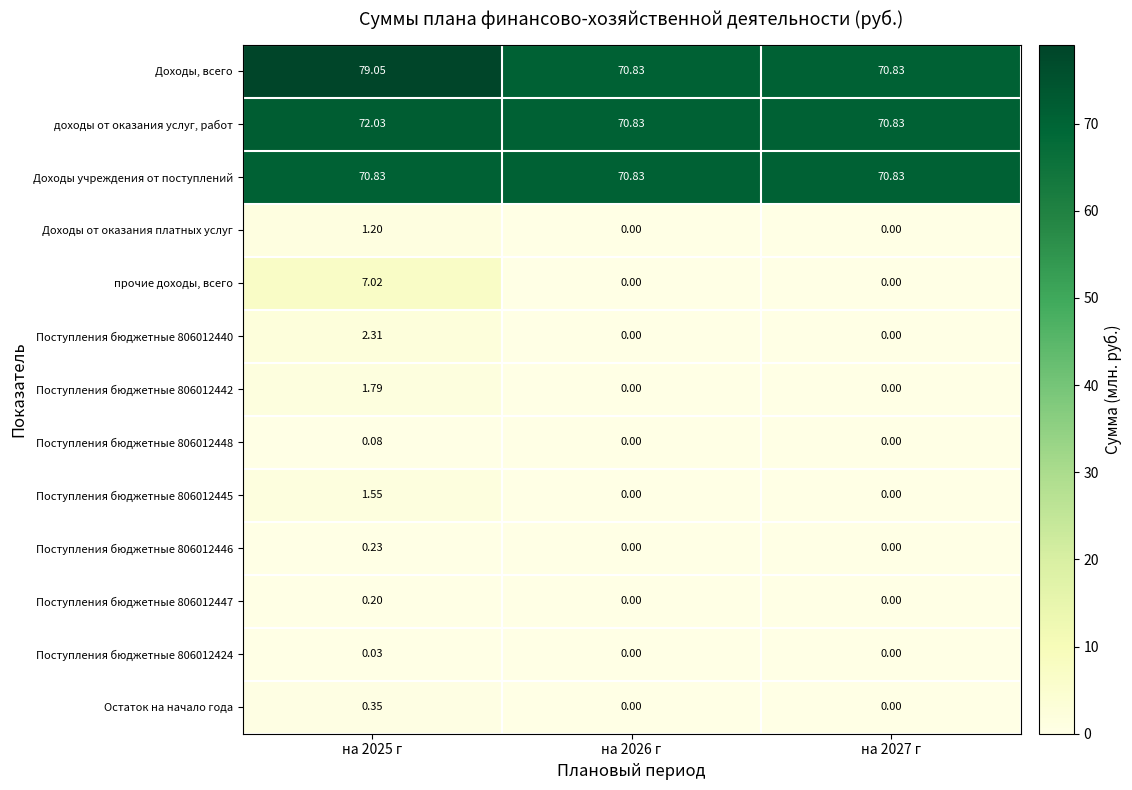

Which series has the largest range (max minus min)?

Доходы, всего